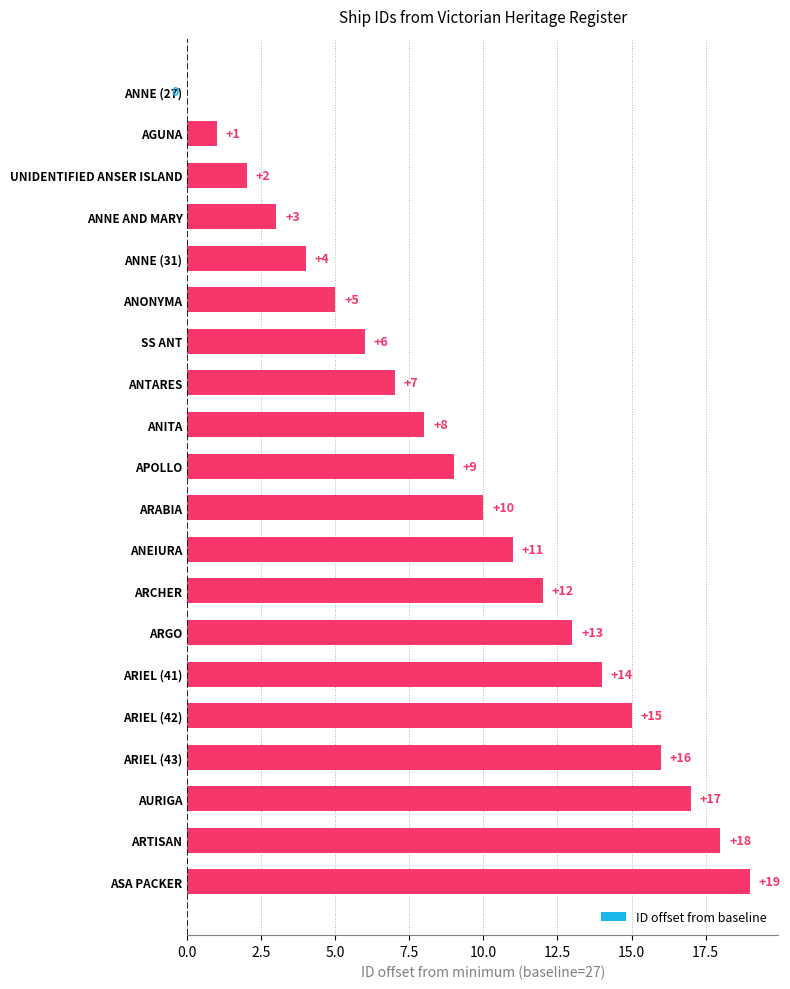

Is it true that the value at ARIEL (41) is 3?

False